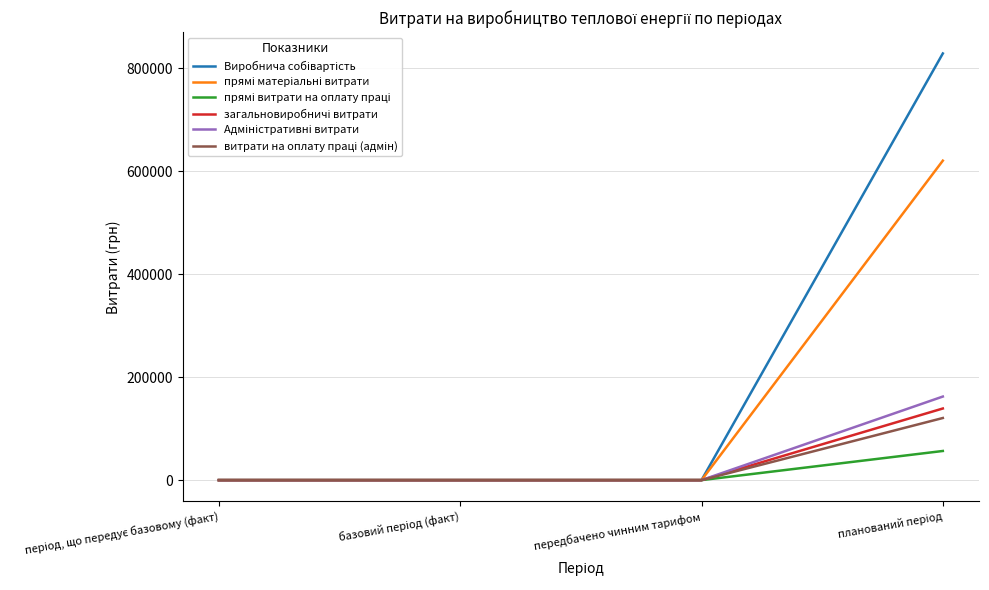

What is the value of the Адміністративні витрати point at the 4th from the left?

162323.9